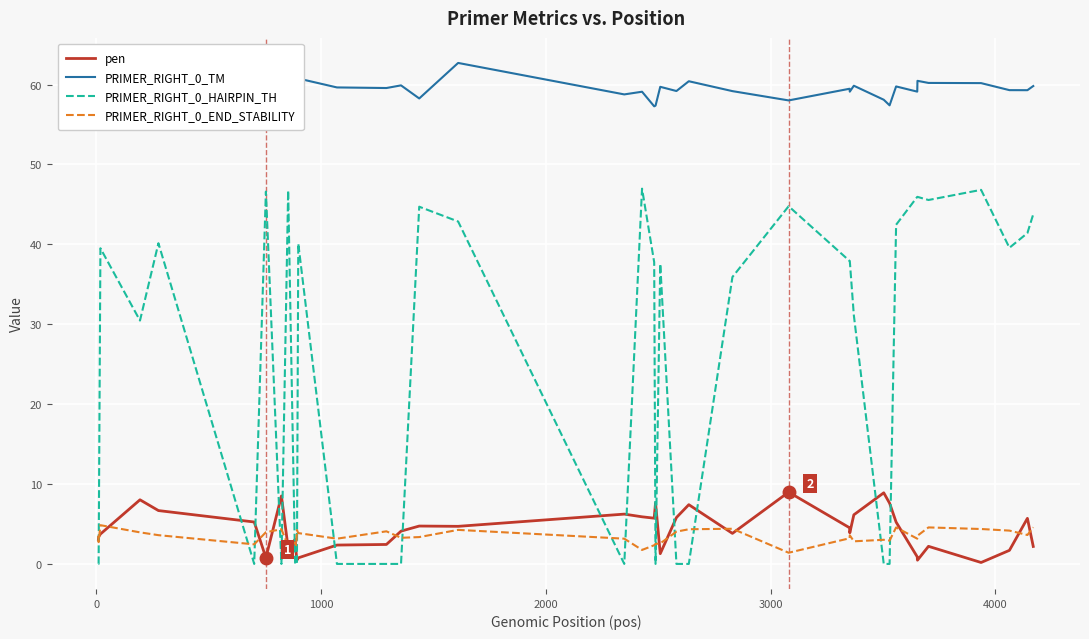

True or false: PRIMER_RIGHT_0_TM and pen intersect in this chart.

False